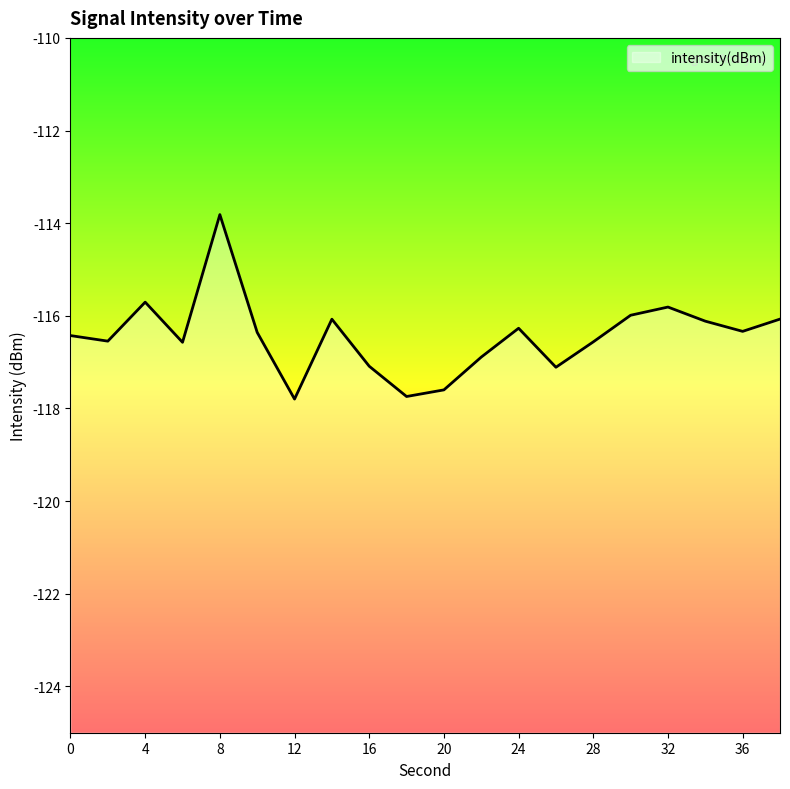

What is the smallest value displayed?

-117.8